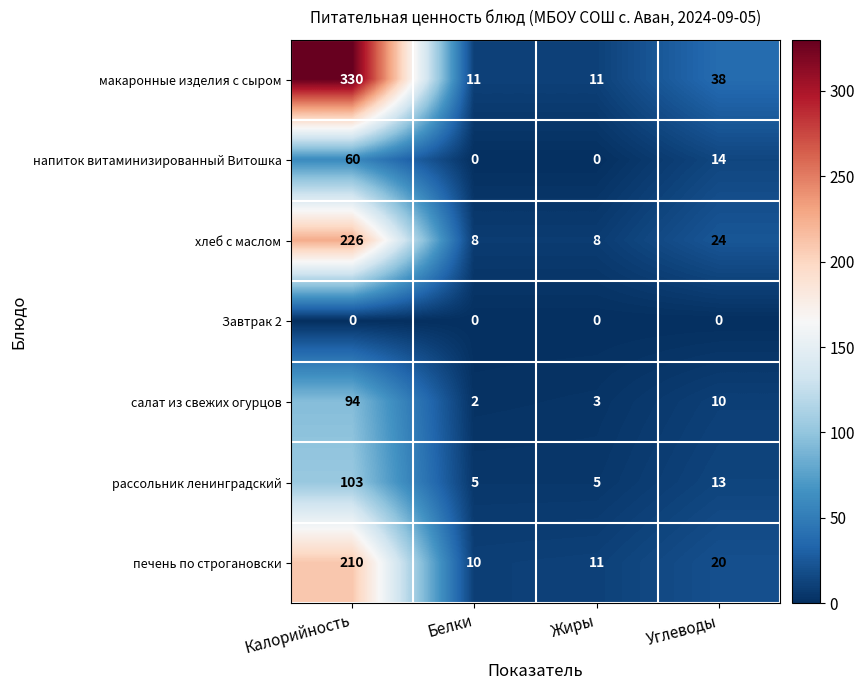

At which label is хлеб с маслом closest to 117?

Углеводы